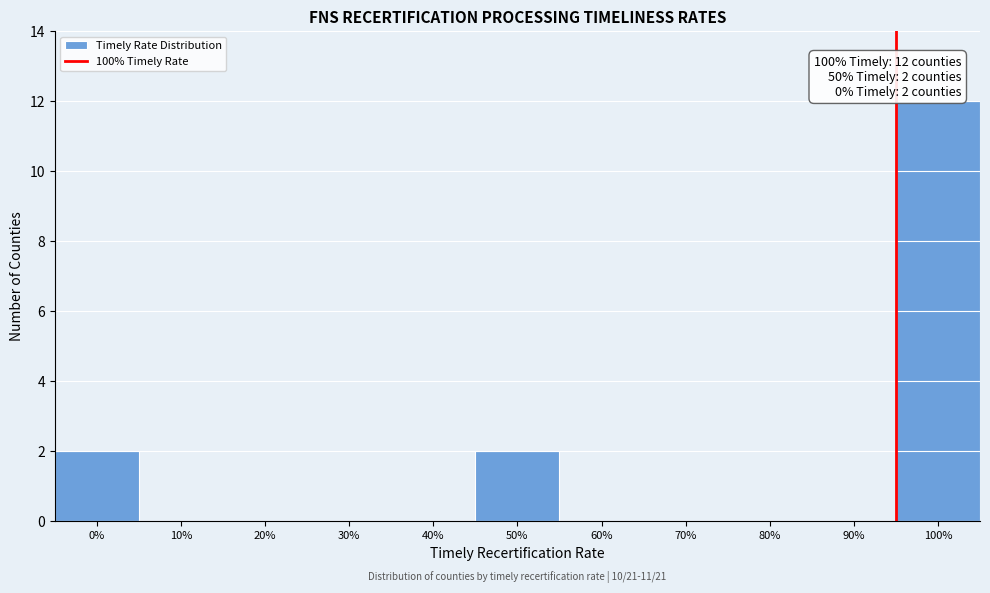

Reading left to right, what are all the values shown in this chart?

0%=2	10%=0	20%=0	30%=0	40%=0	50%=2	60%=0	70%=0	80%=0	90%=0	100%=12